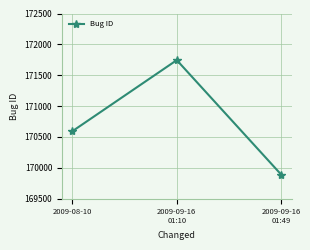

How many lines are shown in the chart?

1